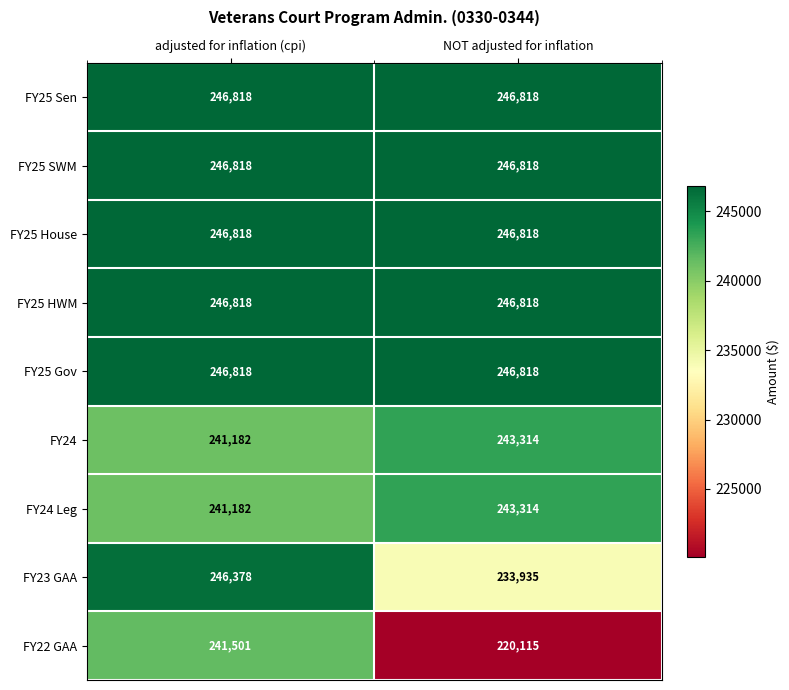

Reading left to right, list all the values displayed in this chart.

FY25 Sen: 246818	246818
FY25 SWM: 246818	246818
FY25 House: 246818	246818
FY25 HWM: 246818	246818
FY25 Gov: 246818	246818
FY24: 241182	243314
FY24 Leg: 241182	243314
FY23 GAA: 246378	233935
FY22 GAA: 241501	220115